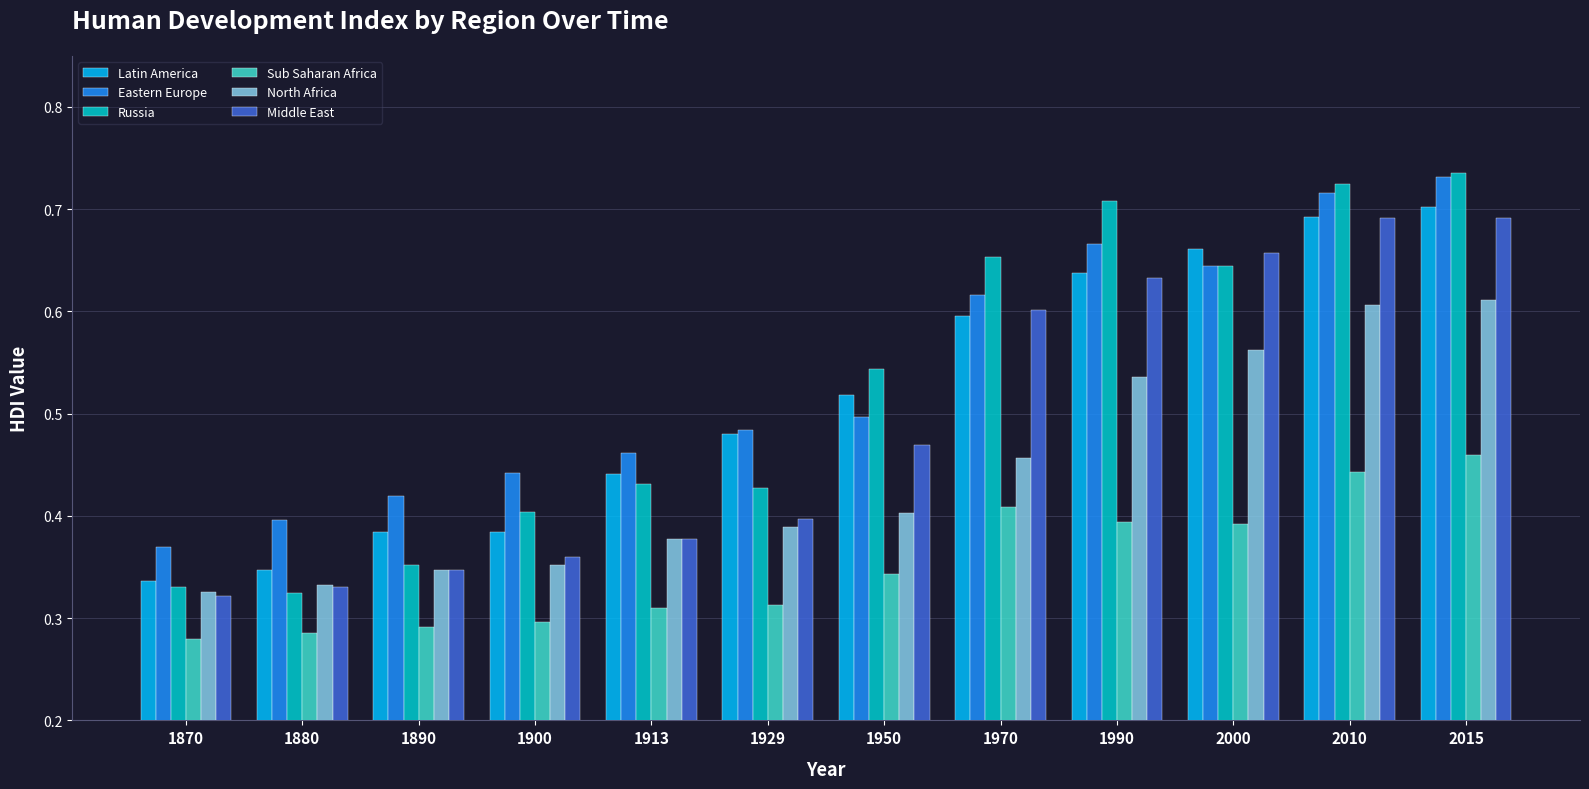

What is the total value across all series at 1913?

2.4